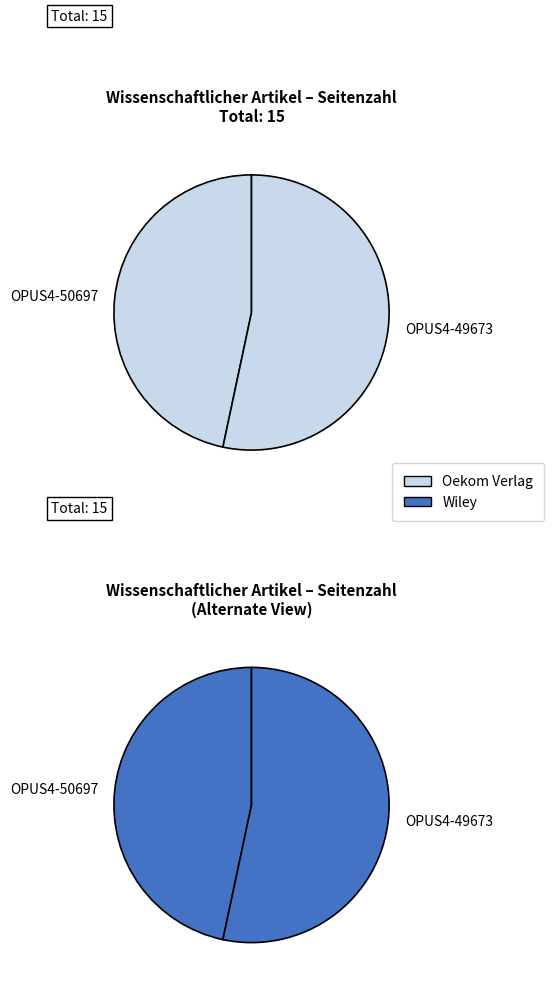

To the nearest percent, what portion does OPUS4-50697 represent?

47%